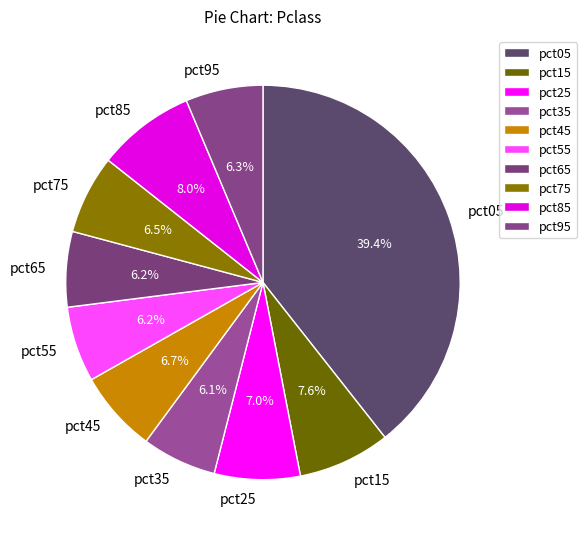

Do pct35 and pct05 together represent more than half of the pie?

No